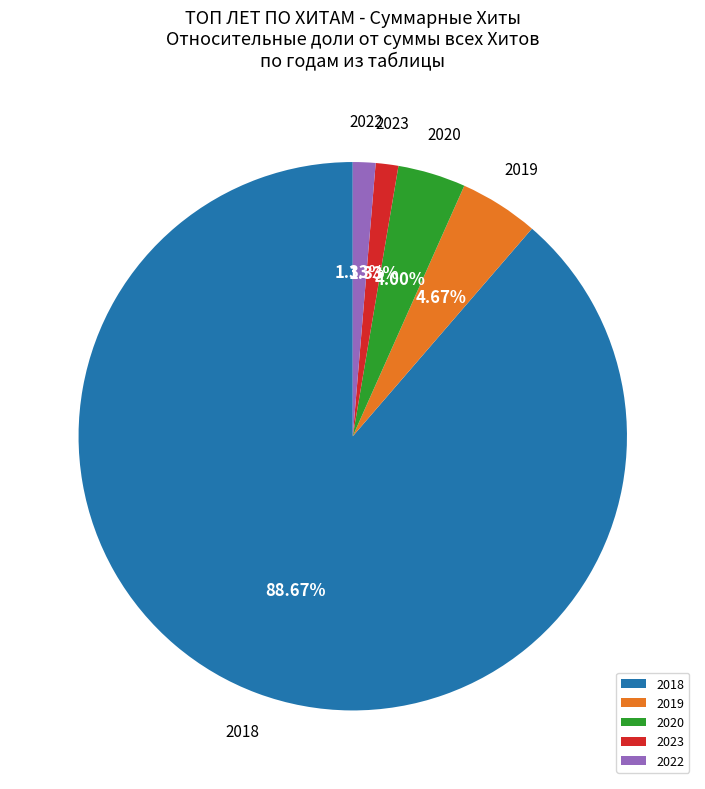

Between 2018 and 2020, which is larger?

2018